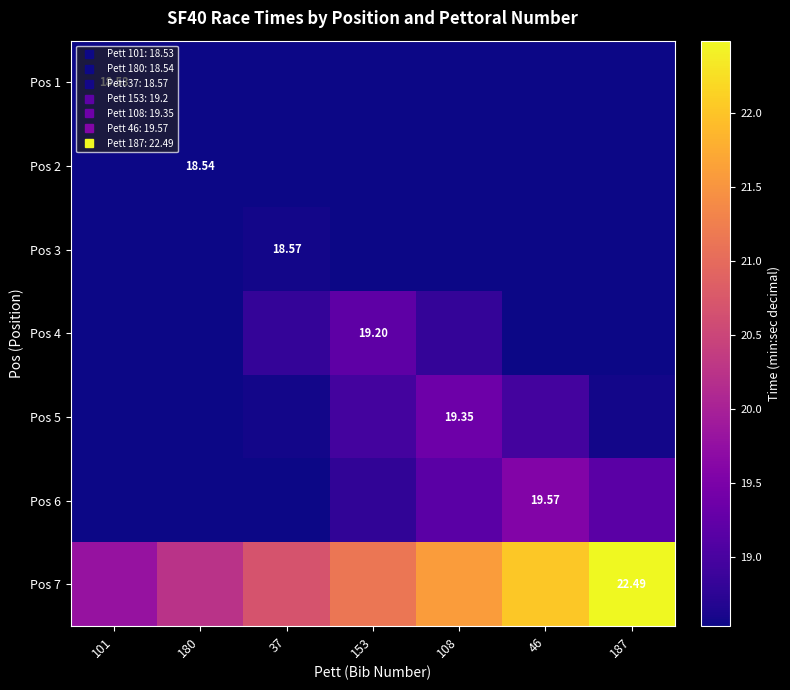

Rank the series by their maximum value, from lowest to highest.

Pos 1, Pos 2, Pos 3, Pos 4, Pos 5, Pos 6, Pos 7